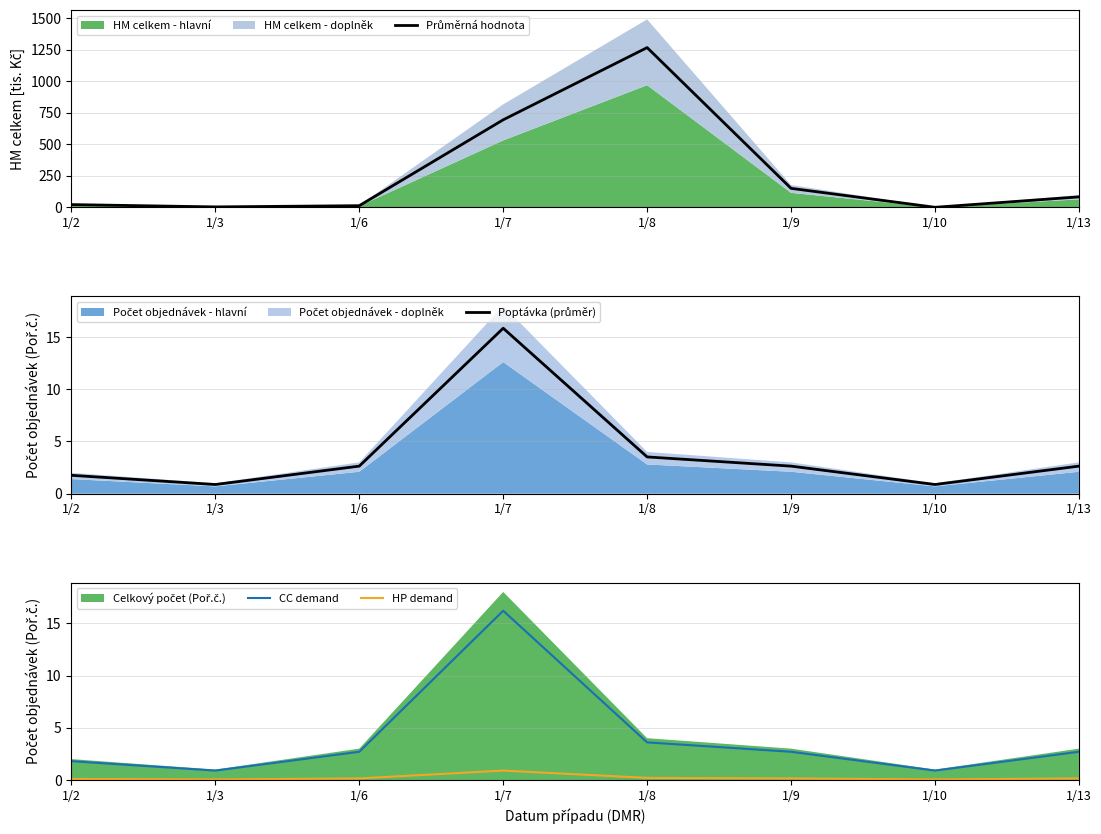

List the labels in order of Poptávka (průměr) value, smallest first.

1/3, 1/10, 1/2, 1/6, 1/9, 1/13, 1/8, 1/7